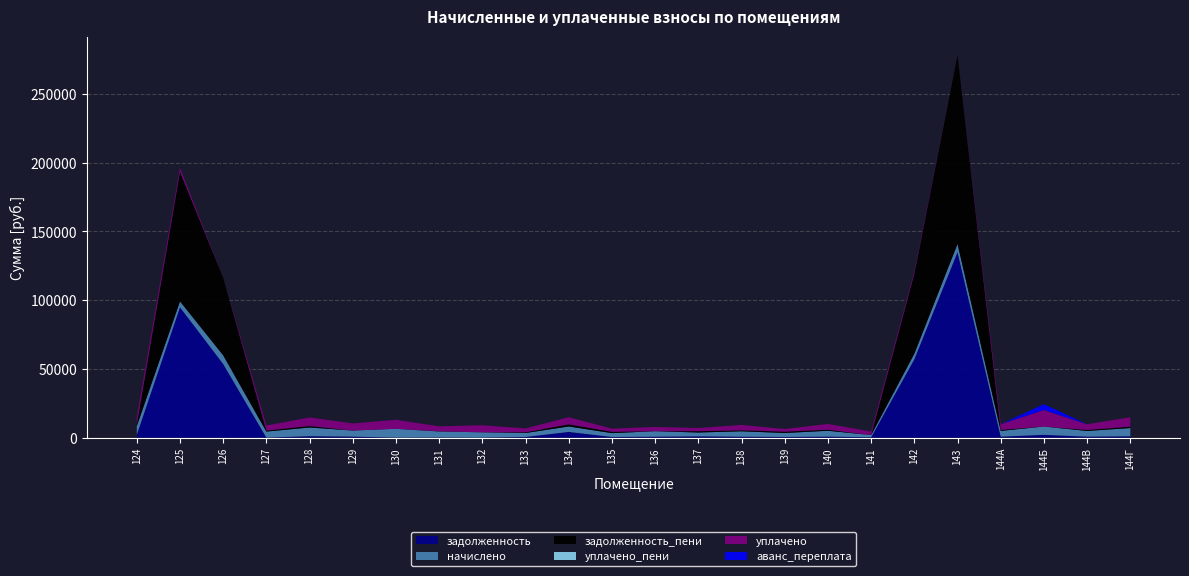

Reading right to left, list all the values displayed in this chart.

задолженность: 144Г=997.3	144В=698.0	144Б=2028.1	144А=700.6	143=134855.6	142=56933.9	141=247.1	140=715.9	139=483.7	138=661.4	137=936.6	136=668.4	135=469.6	134=4161.9	133=482.4	132=0.0	131=87.8	130=0.0	129=740.3	128=1055.9	127=0.0	126=53527.4	125=94778.4	124=2104.1
начислено: 144Г=5989.0	144В=4187.7	144Б=6050.6	144А=4210.8	143=6073.7	142=4156.9	141=1647.4	140=4295.5	139=2902.1	138=3972.2	137=2809.8	136=4010.6	135=2817.5	134=3972.2	133=2894.5	132=3872.1	131=4426.4	130=6397.0	129=4426.4	128=6335.5	127=4426.4	126=6373.9	125=4364.8	124=6312.4
задолженность_пени: 144Г=998.2	144В=698.0	144Б=0.0	144А=701.8	143=137118.2	142=58029.2	141=0.0	140=715.9	139=967.4	138=662.0	137=937.9	136=0.0	135=939.3	134=1525.3	133=482.4	132=0.0	131=112.2	130=0.0	129=0.7	128=1055.9	127=737.7	126=56418.8	125=94175.8	124=1052.1
уплачено_пени: 144Г=0.0	144В=0.0	144Б=10.2	144А=0.0	143=0.0	142=0.0	141=0.0	140=0.0	139=0.0	138=0.1	137=0.0	136=0.0	135=0.0	134=0.0	133=0.0	132=0.0	131=0.0	130=0.0	129=0.6	128=0.0	127=0.0	126=0.0	125=0.0	124=23.4
уплачено: 144Г=6851.8	144В=4140.4	144Б=12000.7	144А=4163.2	143=0.0	142=1593.0	141=2480.0	140=4246.9	139=1934.8	138=3949.9	137=2312.8	136=3111.6	135=2316.1	134=5186.2	133=2861.8	132=5145.4	131=3626.5	130=6600.0	129=5162.8	128=6263.9	127=3686.2	126=0.0	125=2848.0	124=5260.3
аванс_переплата: 144Г=0.0	144В=0.0	144Б=4249.8	144А=0.0	143=0.0	142=0.0	141=0.0	140=0.0	139=0.0	138=0.0	137=0.0	136=0.0	135=0.0	134=0.0	133=0.0	132=9.3	131=0.0	130=36.9	129=0.0	128=0.0	127=12.3	126=0.0	125=0.0	124=0.0